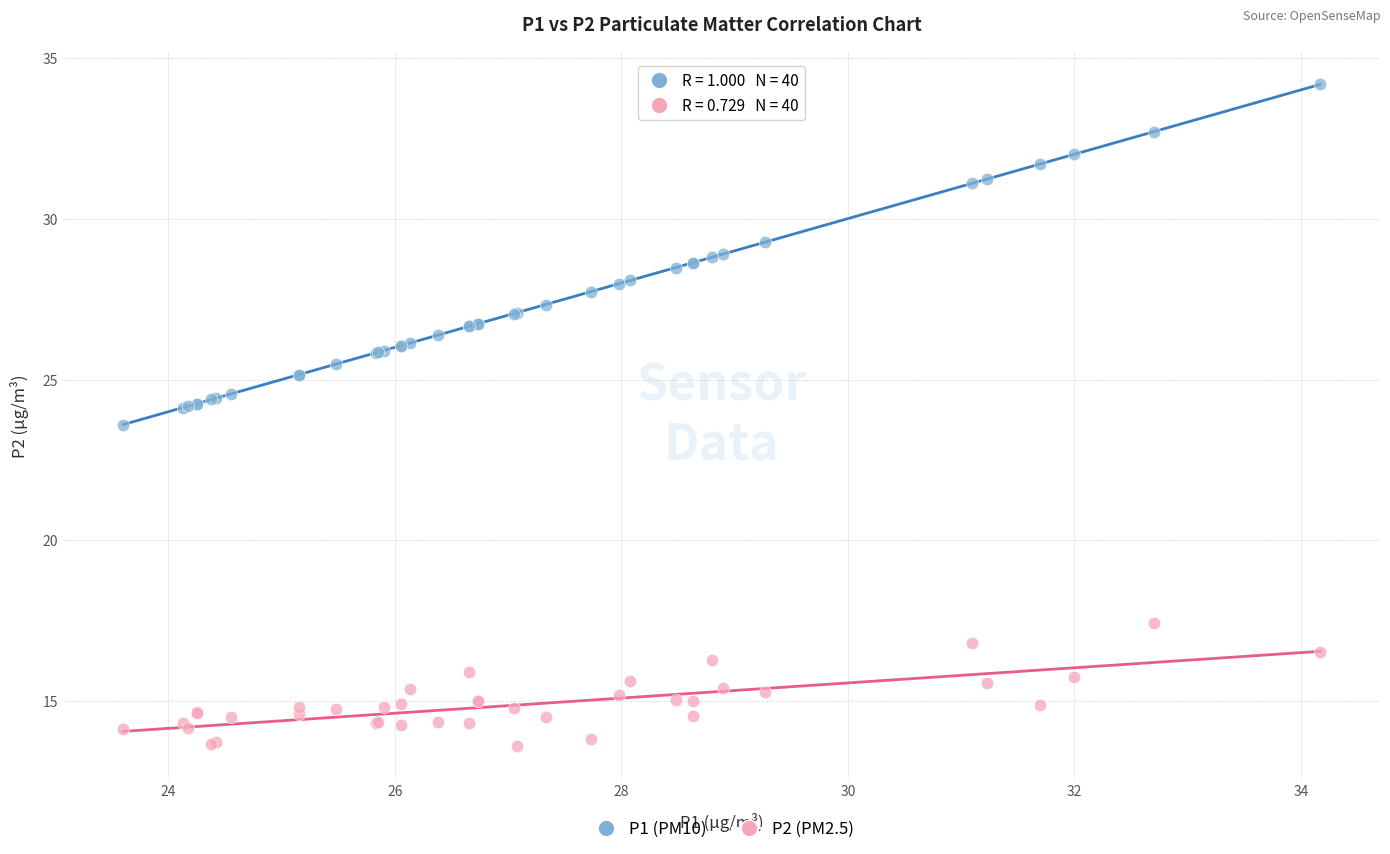

Across all series, what Y value is closest to 23?

23.6